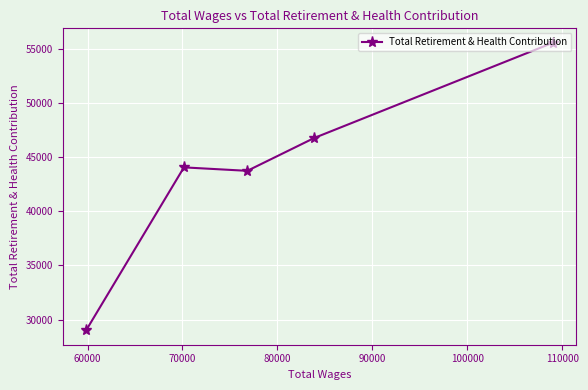

What is the greatest value displayed?

55547